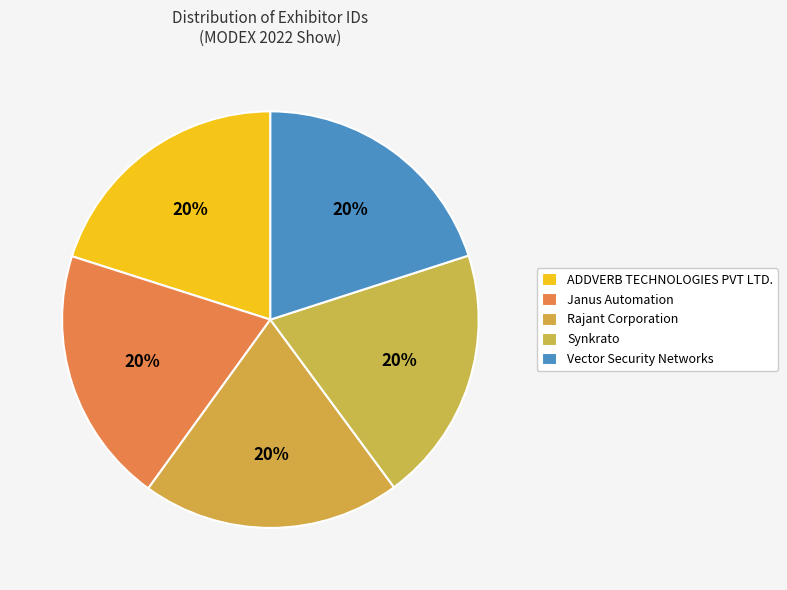

The Vector Security Networks slice represents 20% of the pie. True or false?

True